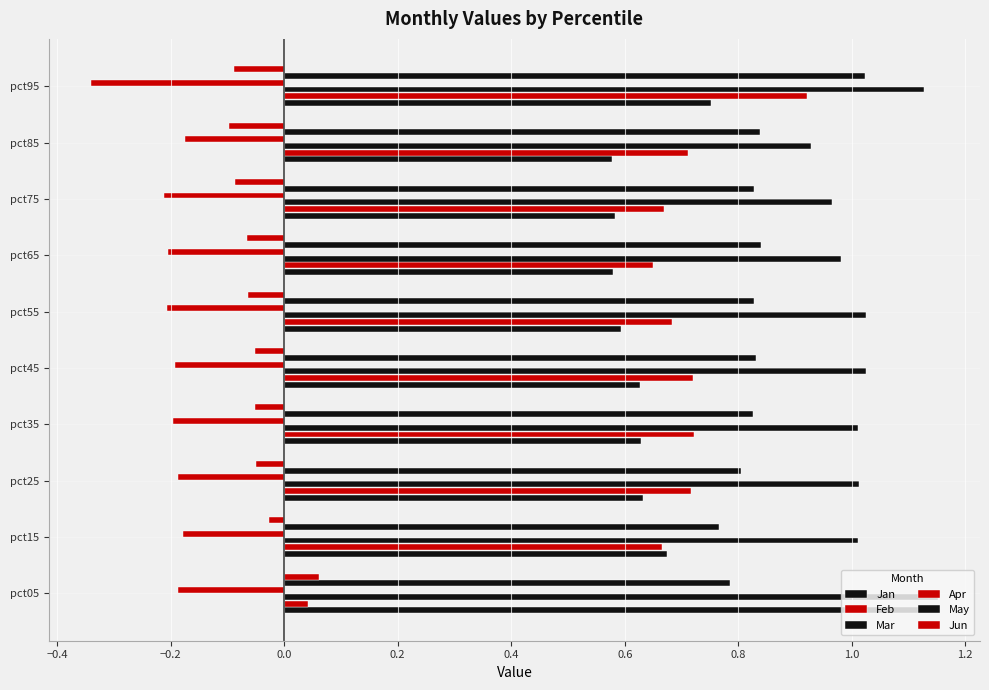

What is the value of the Apr bar at the 4th from the left?

-0.2